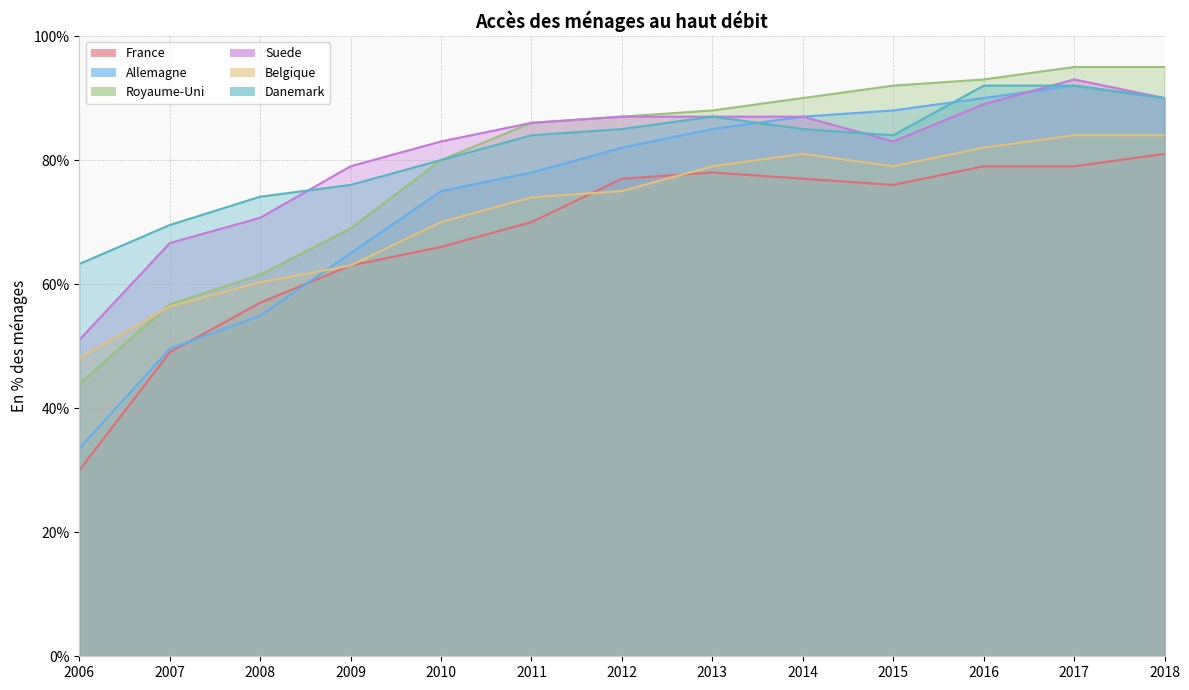

At which category does the chart reach its minimum across all series?

2006